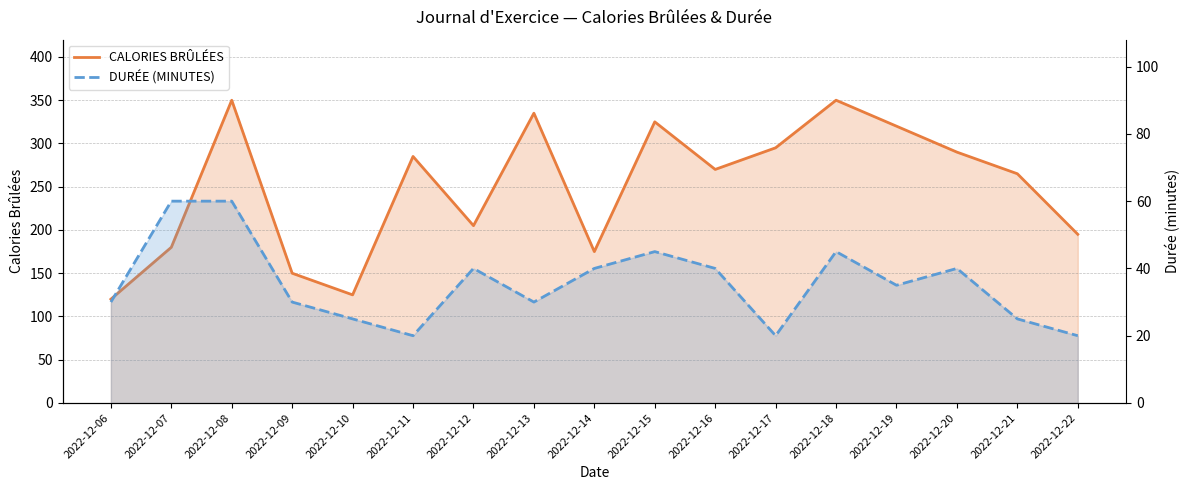

What is the difference between the second highest and minimum values in the CALORIES BRÛLÉES series?

230